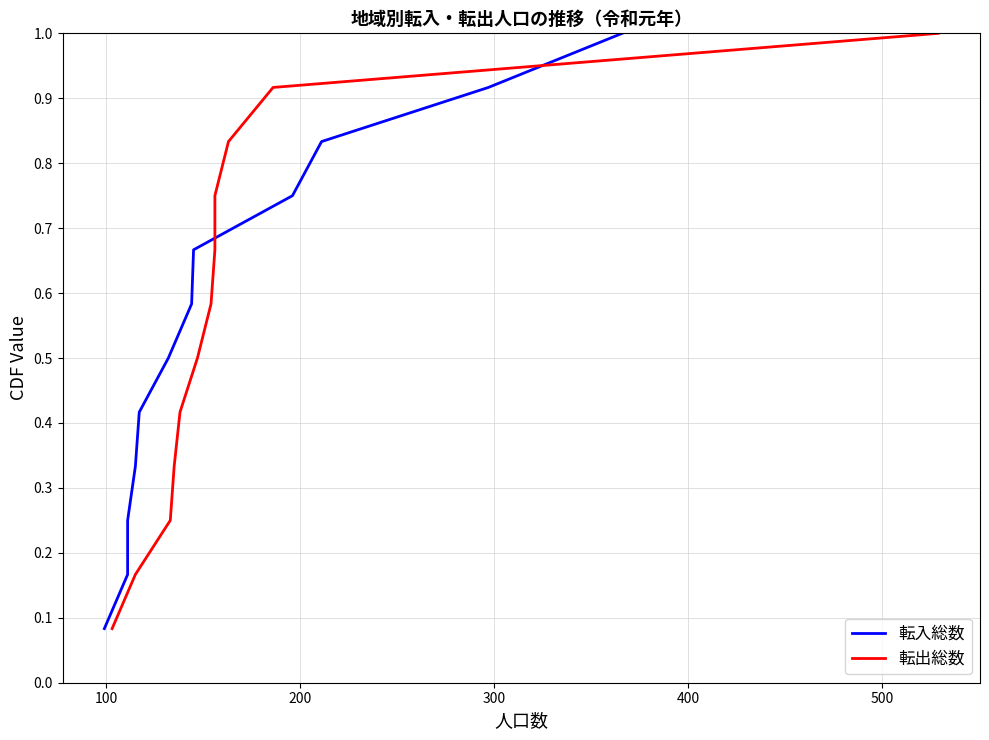

Reading right to left, extract all data points from this chart.

転入総数: 1.0	0.9	0.8	0.8	0.7	0.6	0.5	0.4	0.3	0.2	0.2	0.1
転出総数: 1.0	0.9	0.8	0.8	0.7	0.6	0.5	0.4	0.3	0.2	0.2	0.1